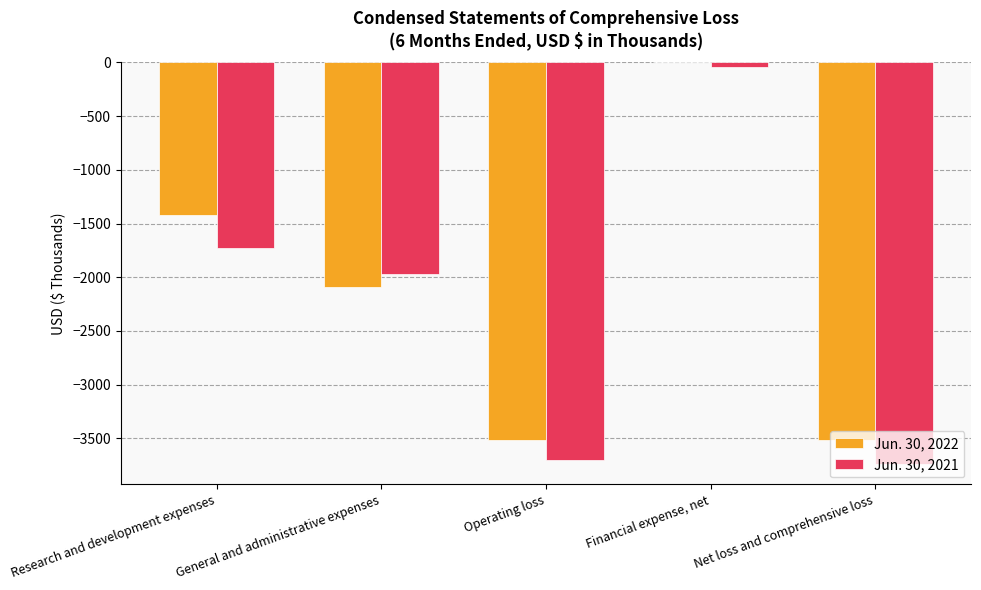

At which category is the sum across all series the highest?

Financial expense, net